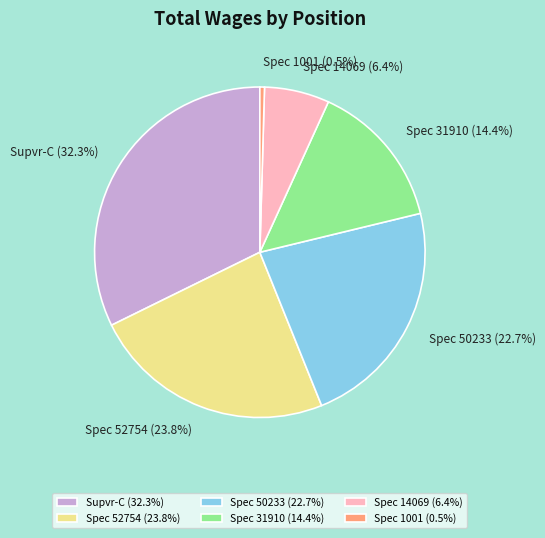

Between Spec 50233 (22.7%) and Spec 52754 (23.8%), which is larger?

Spec 52754 (23.8%)